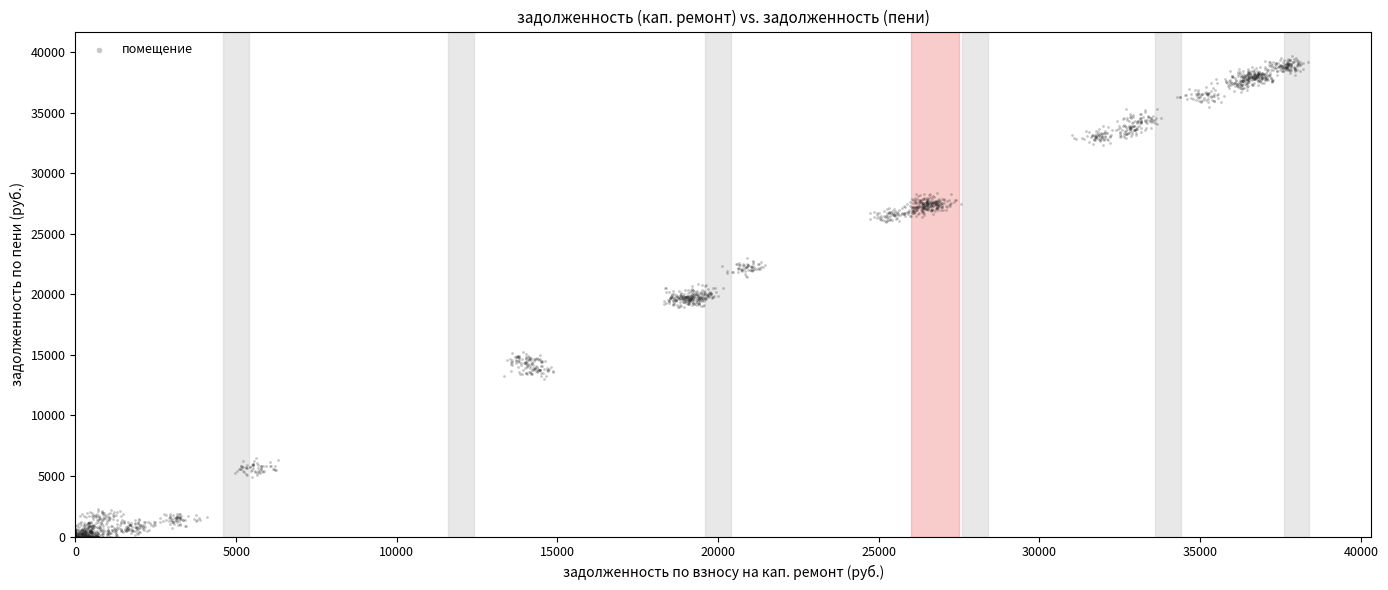

What is the range of X values (max minus min)?

38341.6